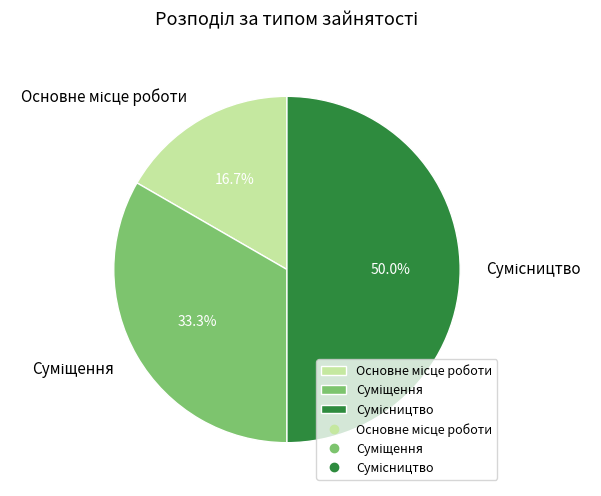

Count the number of slices in the pie.

3